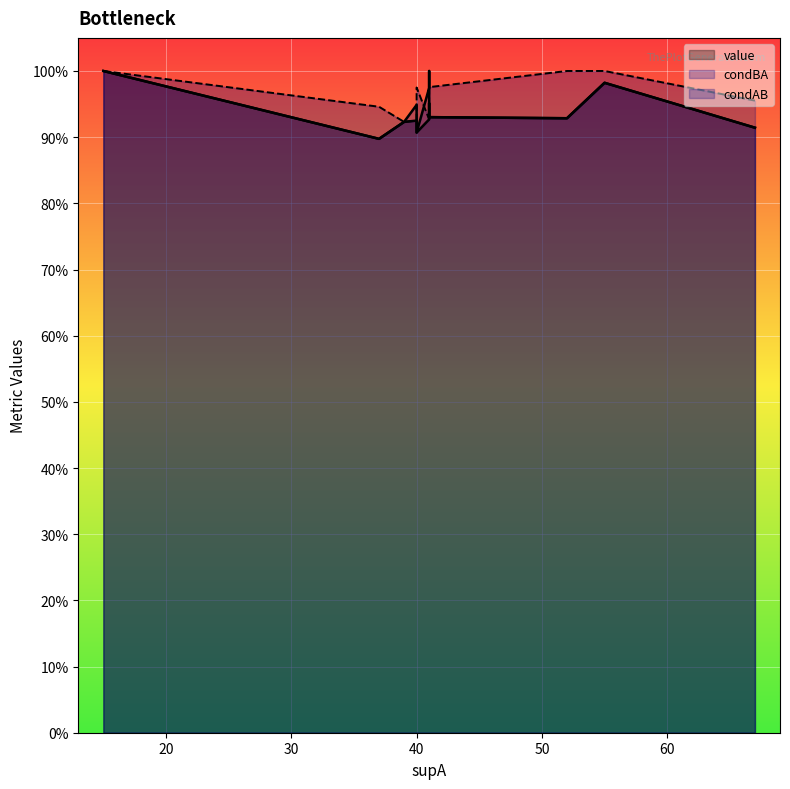

What is the greatest value displayed?

1.0